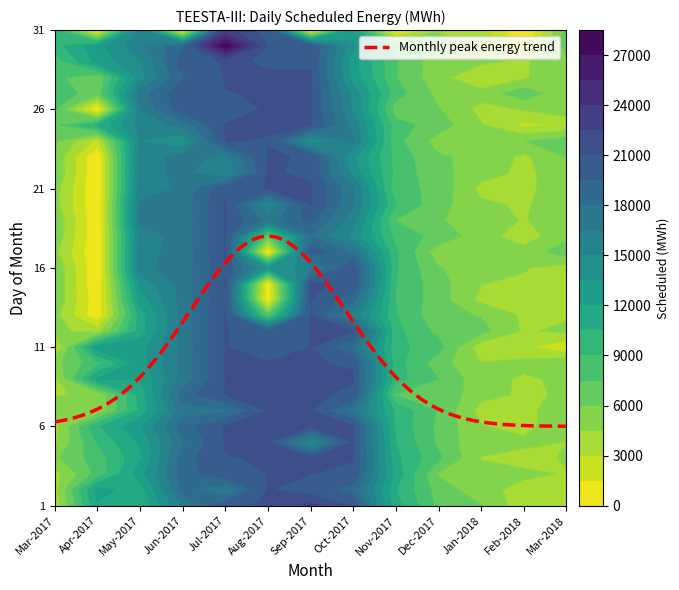

What is the difference between the highest and lowest values at 2?

17106.7